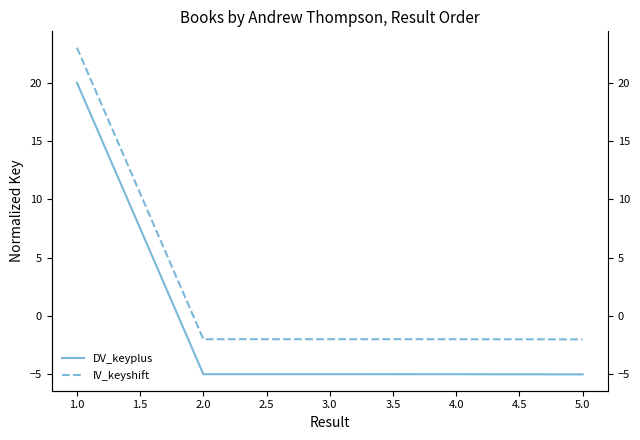

The IV_keyshift series shows -3.1 at 3.0. True or false?

False